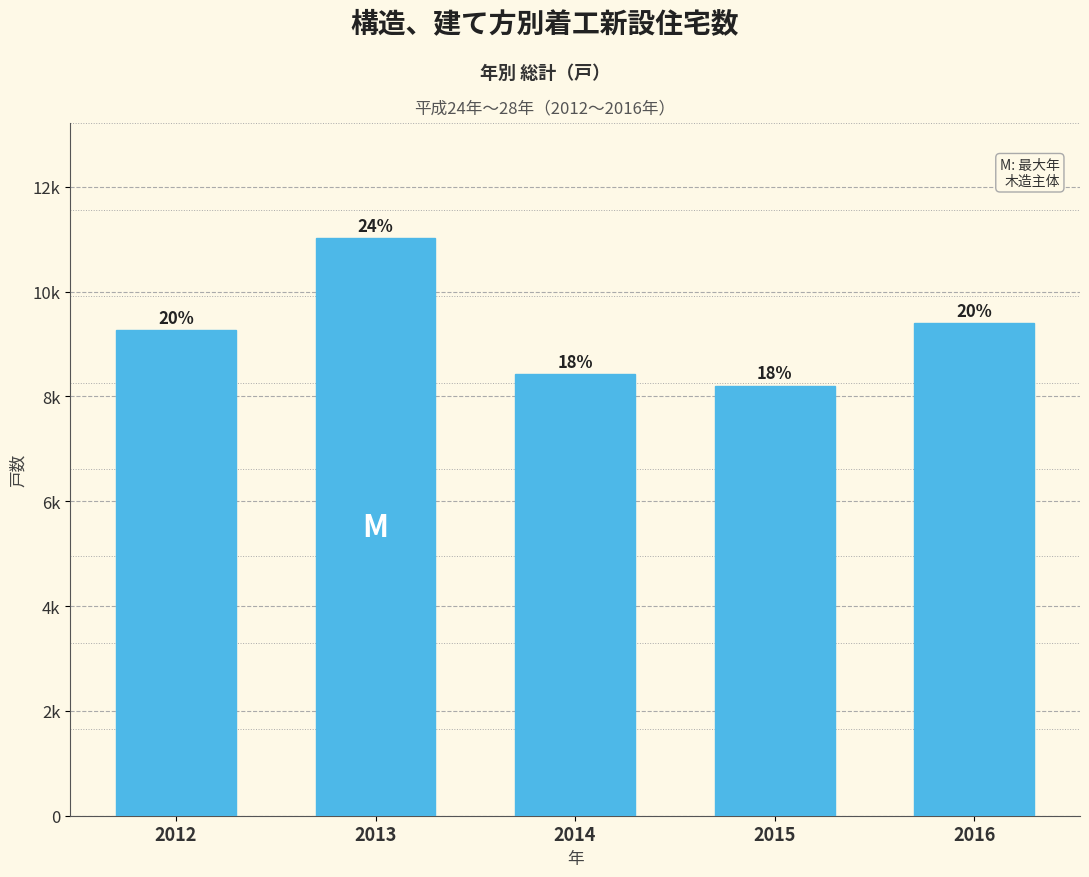

Does the chart contain any negative values?

No